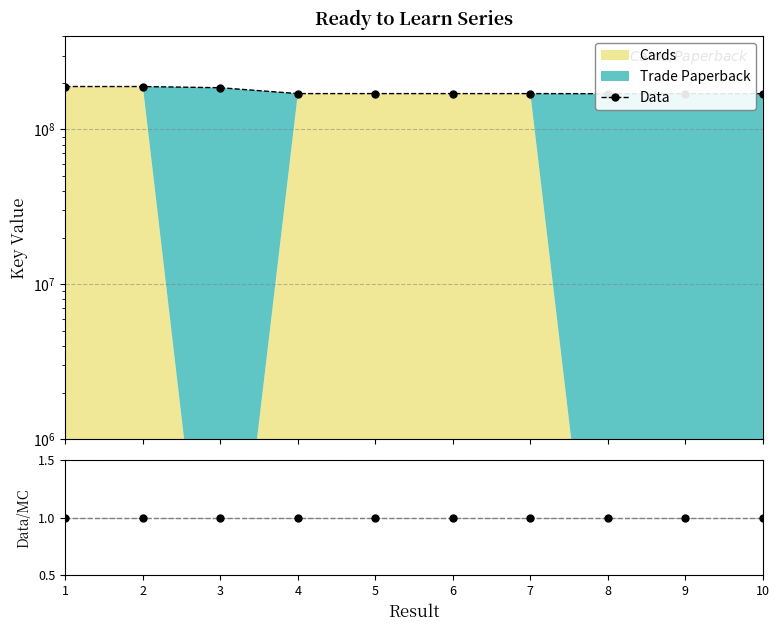

At which category is the sum across all series the highest?

1